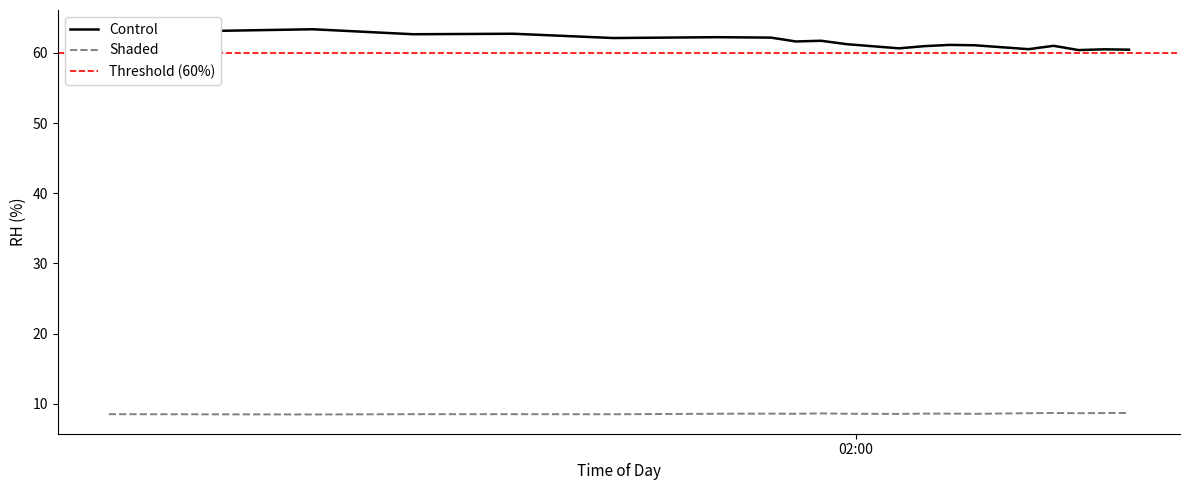

Is it true that temperature equals 8.6 at 2023-02-04T01:46:23?

True